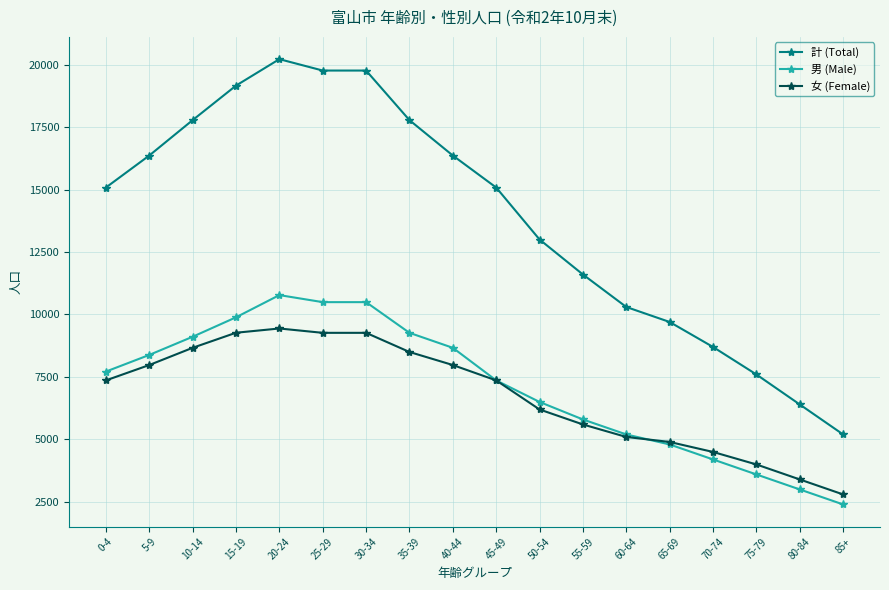

How many distinct data groups are displayed?

3